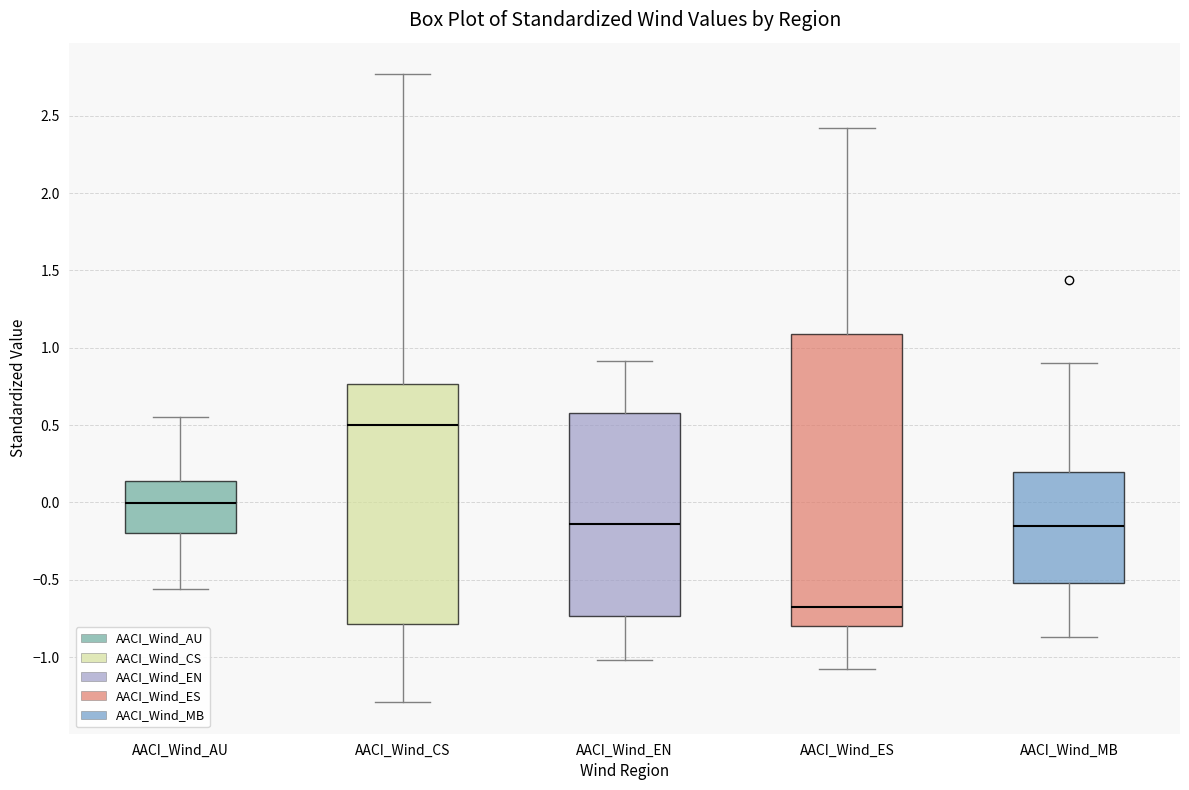

Comparing the boxes themselves (not the whiskers), which one is the tallest?

AACI_Wind_ES